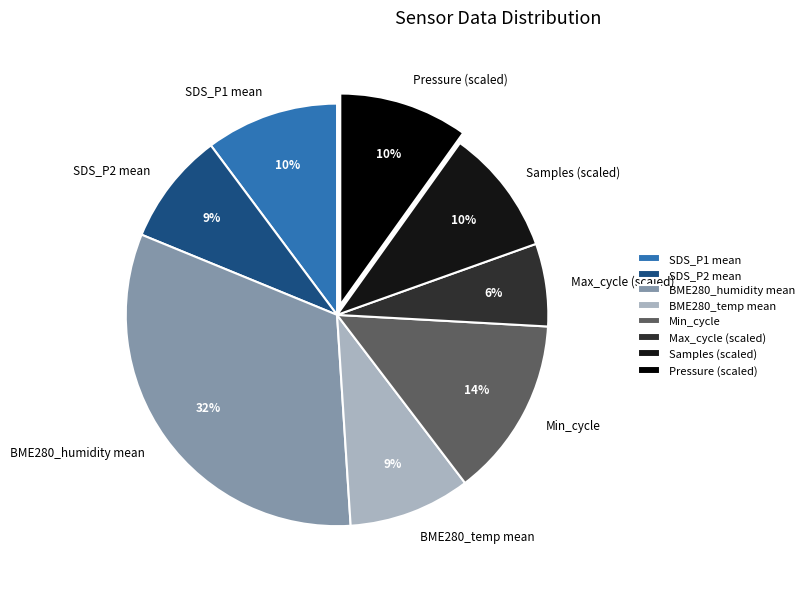

To the nearest percent, what is the difference between the largest and smallest slice percentages?

26%